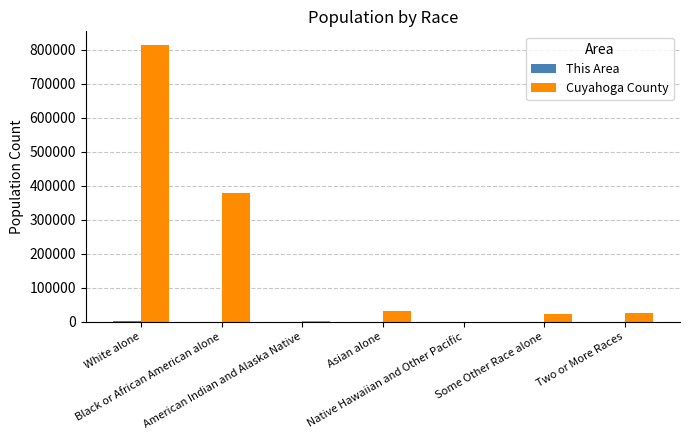

What is the greatest value displayed?

814103